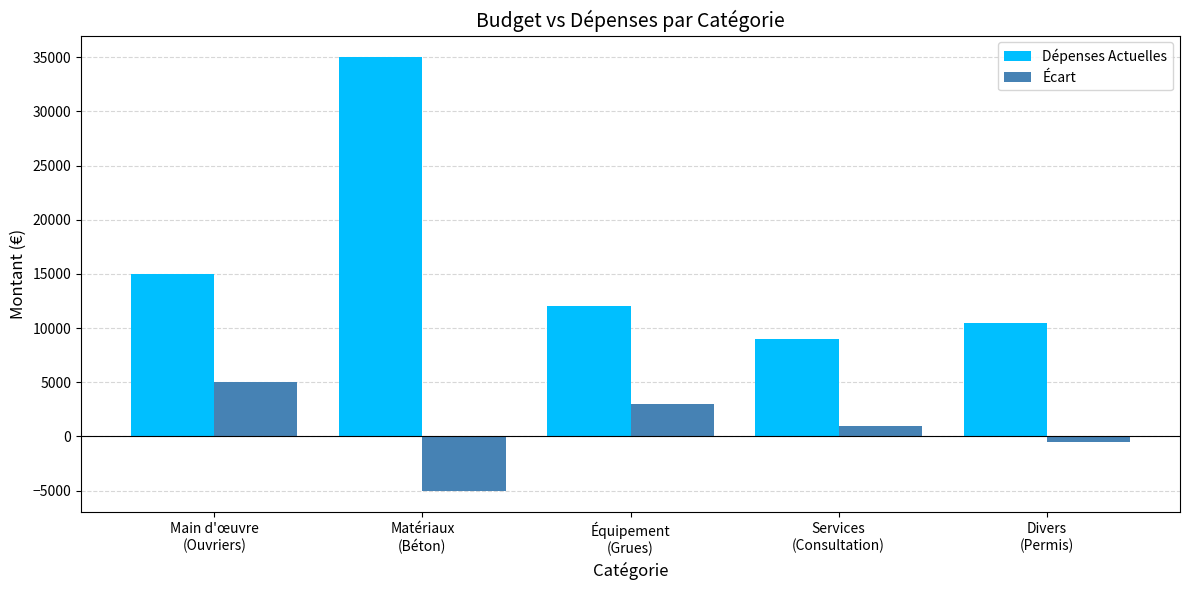

Are the bars horizontal?

No